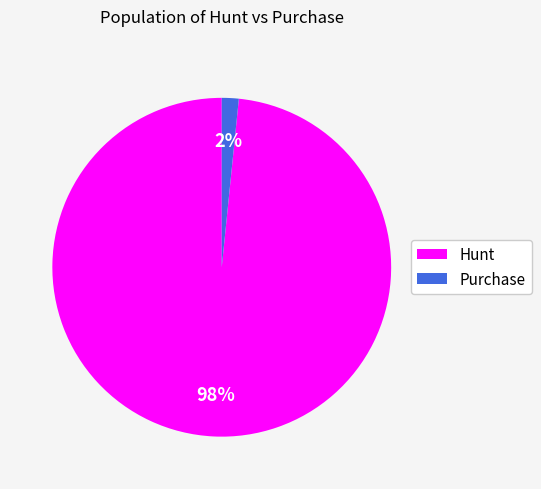

To the nearest percent, what percentage of the pie is Hunt?

98%